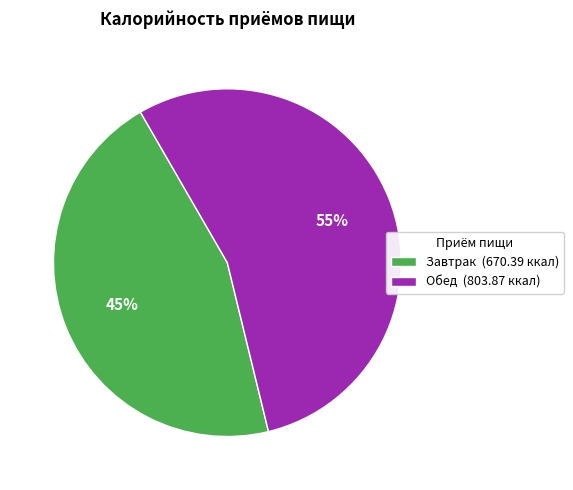

Does Завтрак account for over 50% of the chart?

No